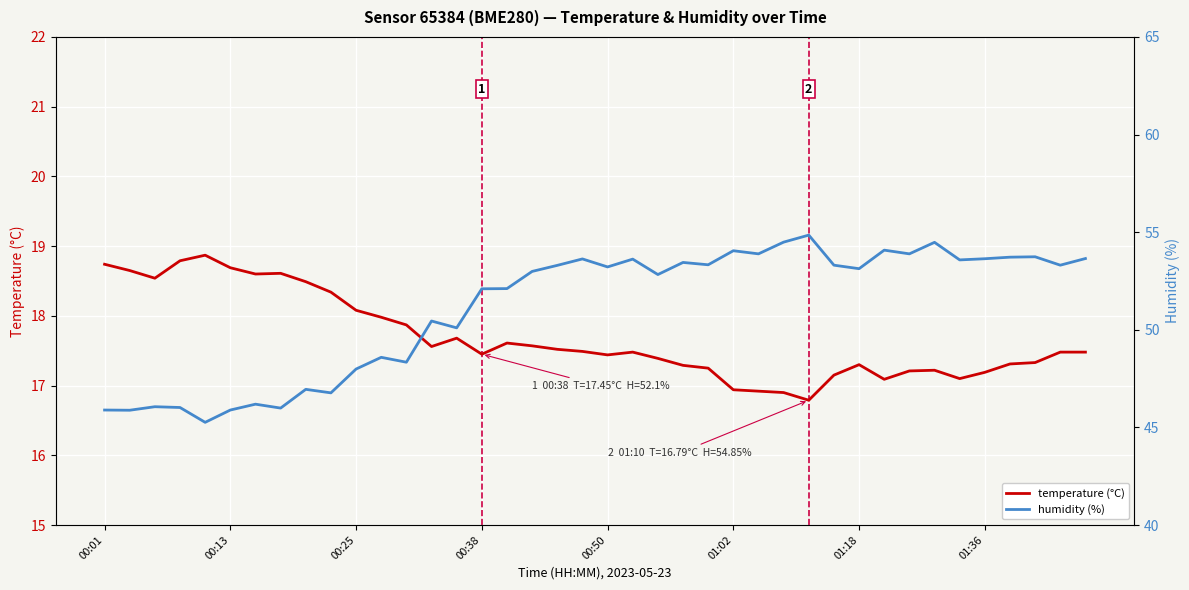

Reading left to right, list all the values displayed in this chart.

temperature (°C): 18.7	18.6	18.5	18.8	18.9	18.7	18.6	18.6	18.5	18.3	18.1	18.0	17.9	17.6	17.7	17.4	17.6	17.6	17.5	17.5	17.4	17.5	17.4	17.3	17.2	16.9	16.9	16.9	16.8	17.1	17.3	17.1	17.2	17.2	17.1	17.2	17.3	17.3	17.5	17.5
humidity (%): 45.9	45.9	46.1	46.0	45.3	45.9	46.2	46.0	47.0	46.8	48.0	48.6	48.3	50.5	50.1	52.1	52.1	53.0	53.3	53.6	53.2	53.6	52.8	53.5	53.3	54.0	53.9	54.5	54.9	53.3	53.1	54.1	53.9	54.5	53.6	53.6	53.7	53.7	53.3	53.6